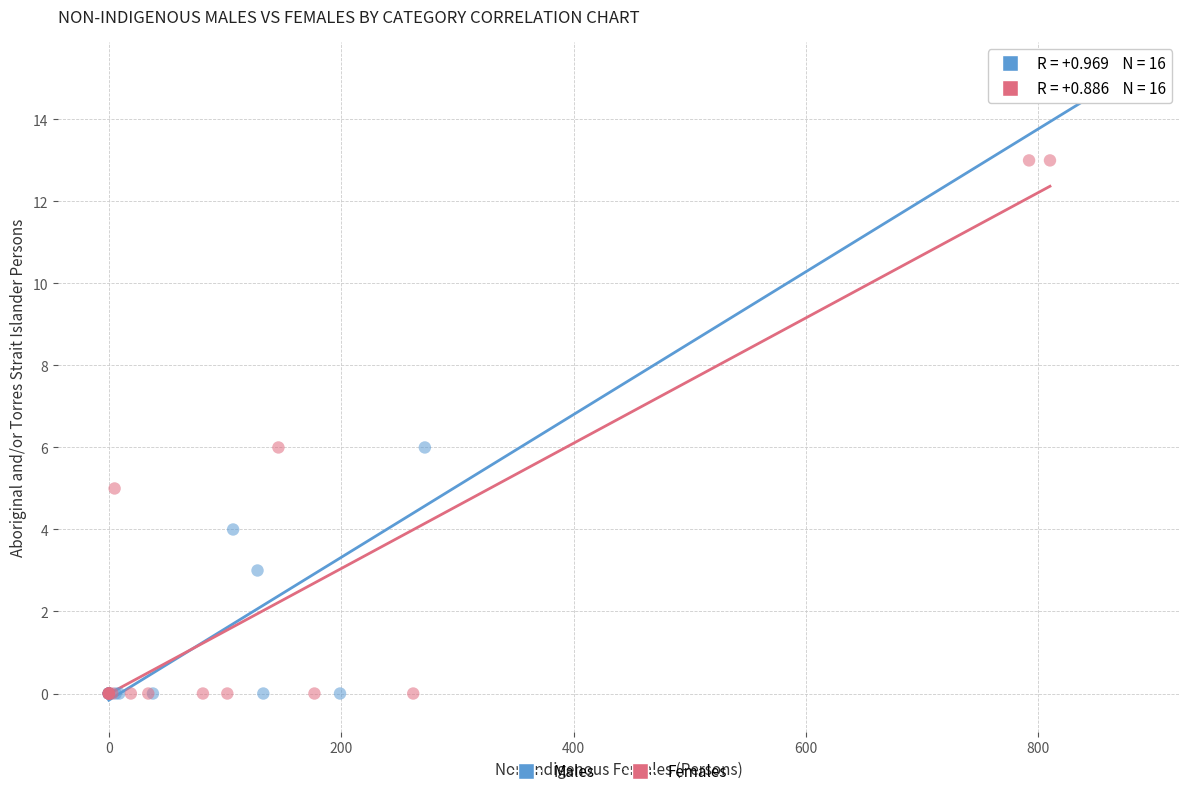

Which series reaches the maximum Y coordinate?

Males